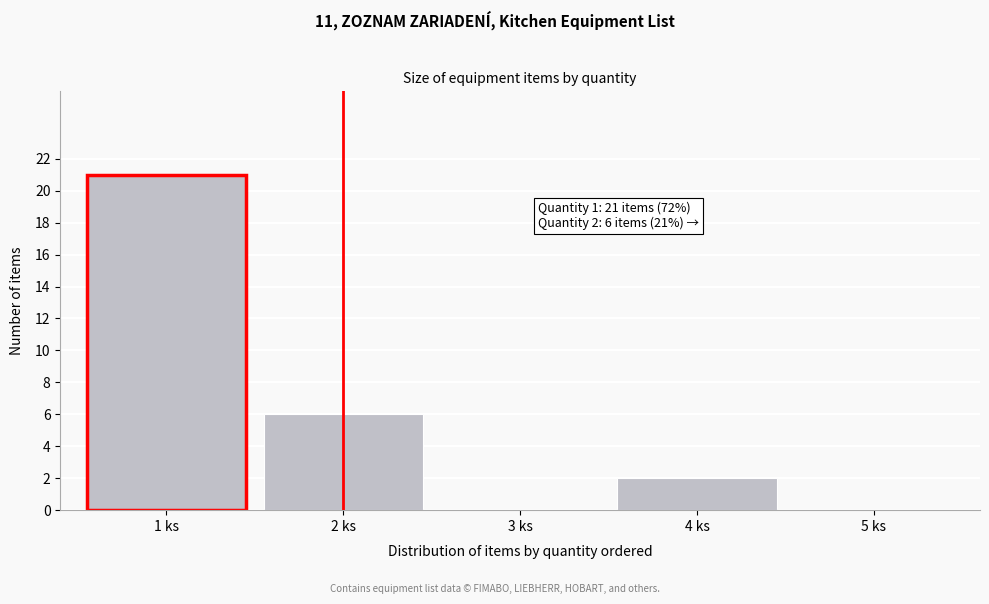

Reading right to left, what are all the values shown in this chart?

5 ks=0	4 ks=2	3 ks=0	2 ks=6	1 ks=21